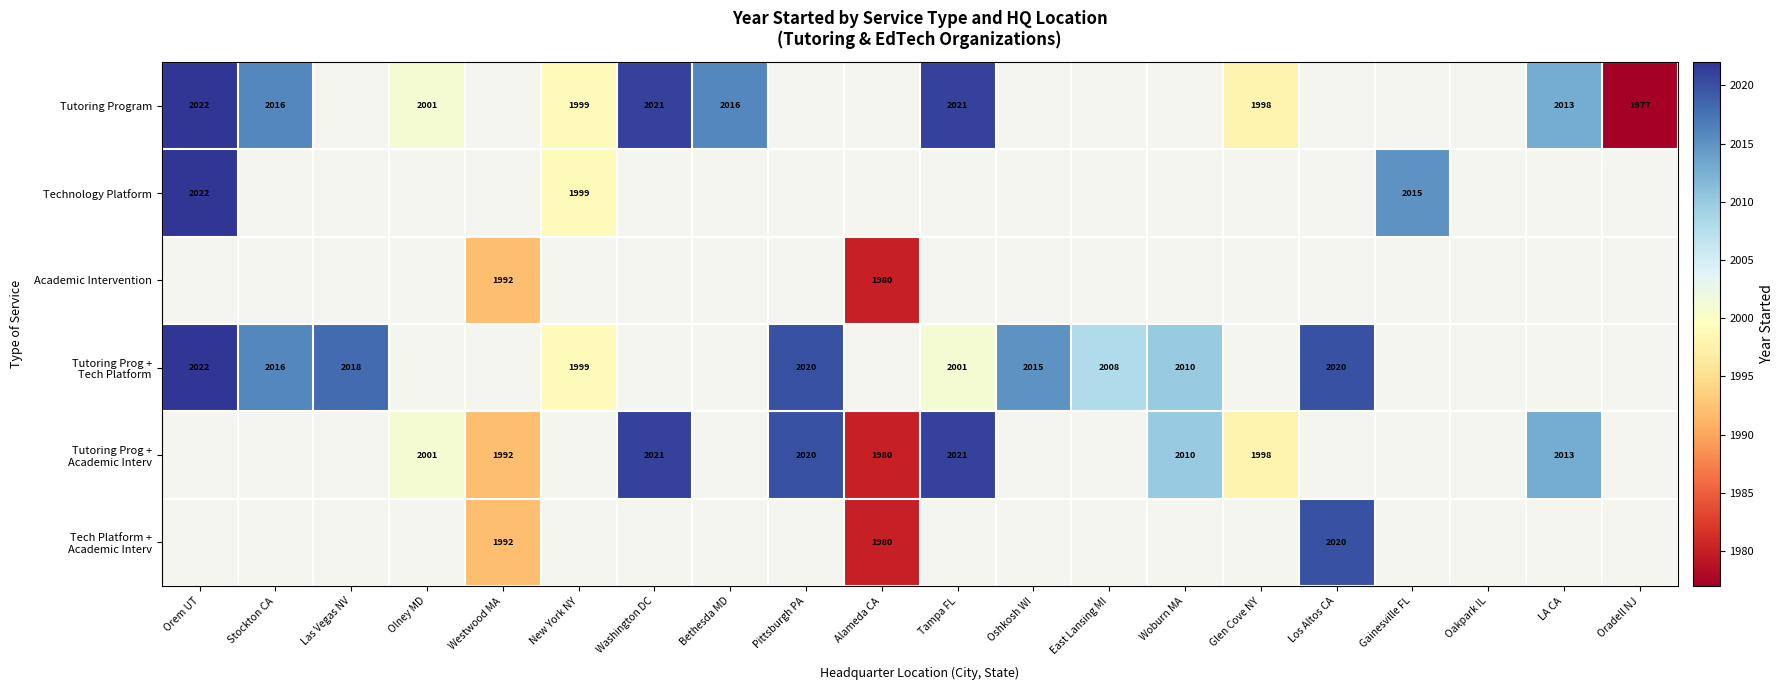

The Tutoring Program series shows 2022 at Orem UT. True or false?

True